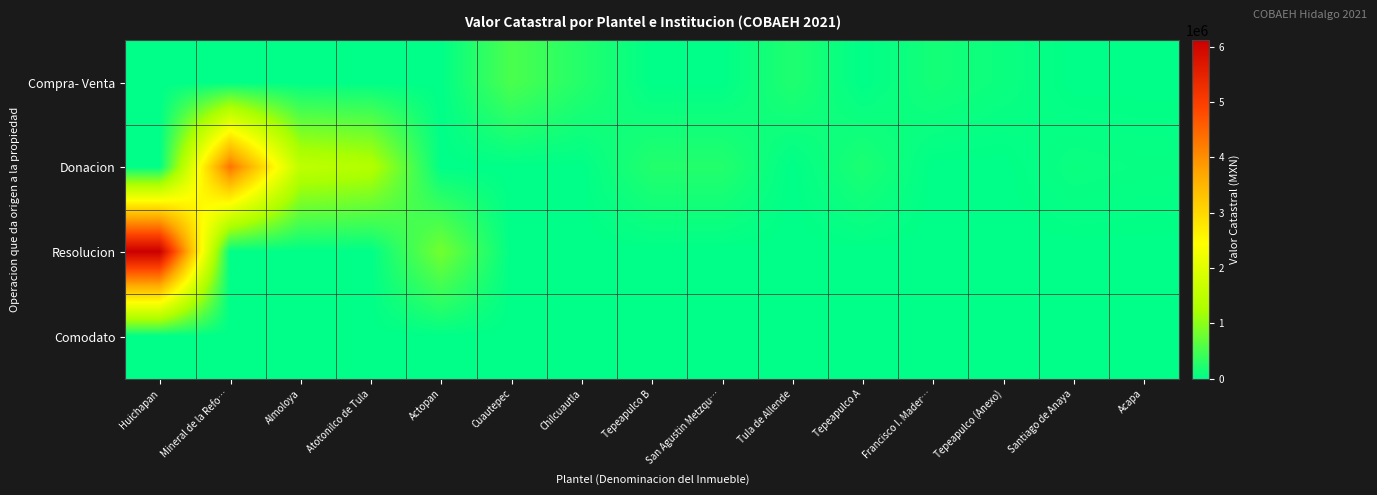

At which category is the sum across all series the highest?

Huichapan